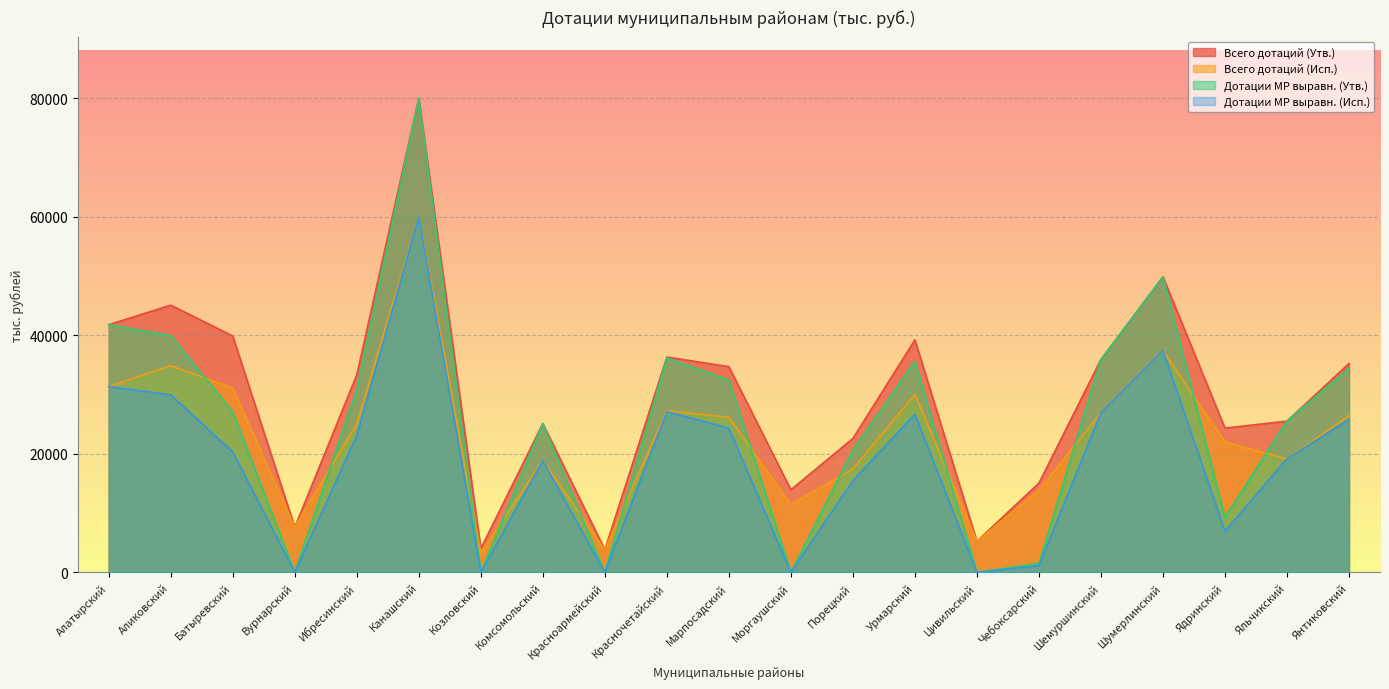

What is the sum of the Всего дотаций (Исп.) values at Комсомольский and Чебоксарский?

32678.0